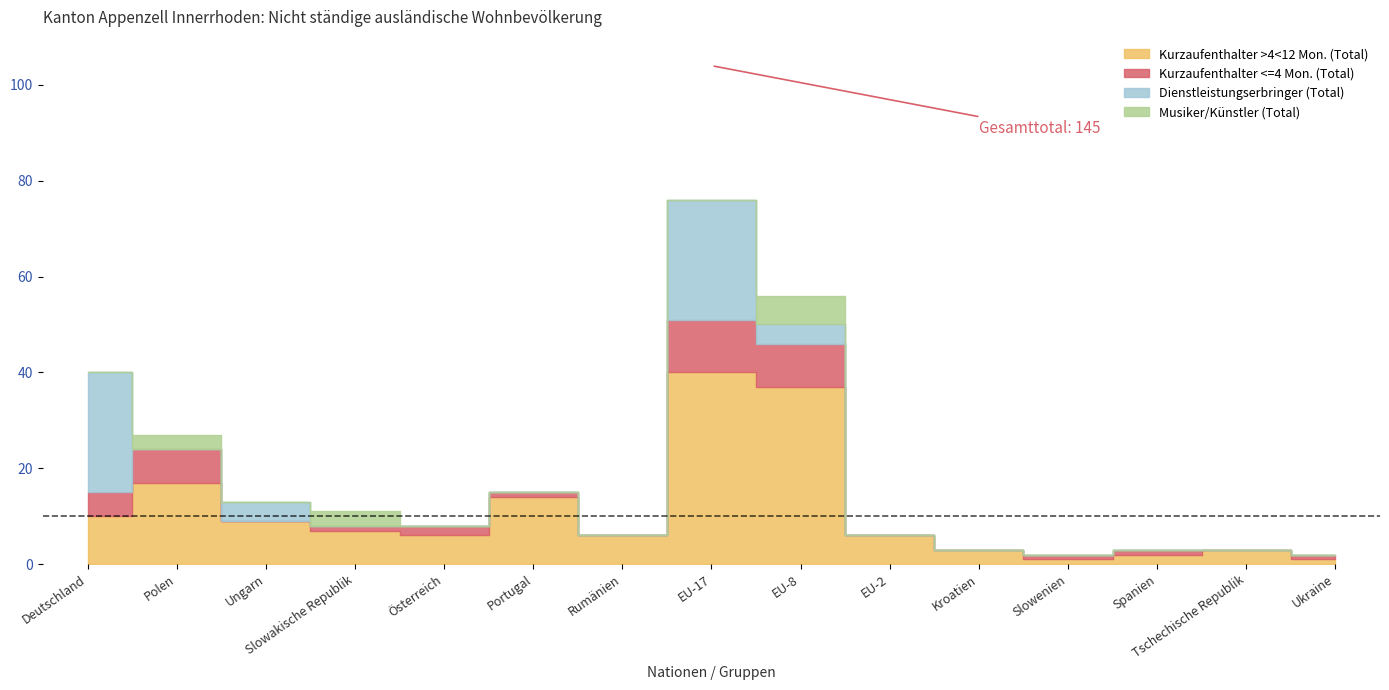

True or false: Musiker/Künstler (Total) and Frauen cross at least once.

False